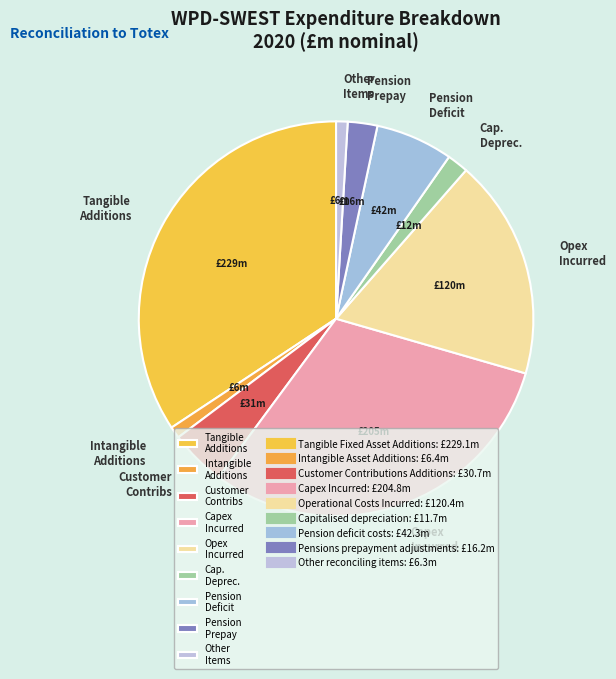

True or false: Pension Deficit accounts for 6% of the total.

True